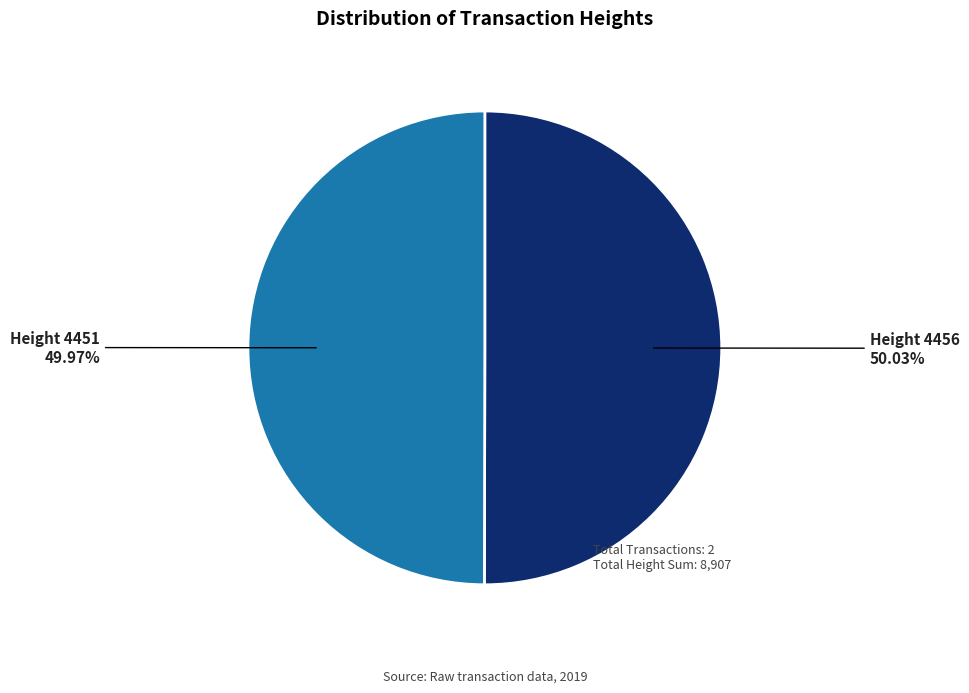

What is the ratio of the value at Height 4456 to the value at Height 4451?

1.0